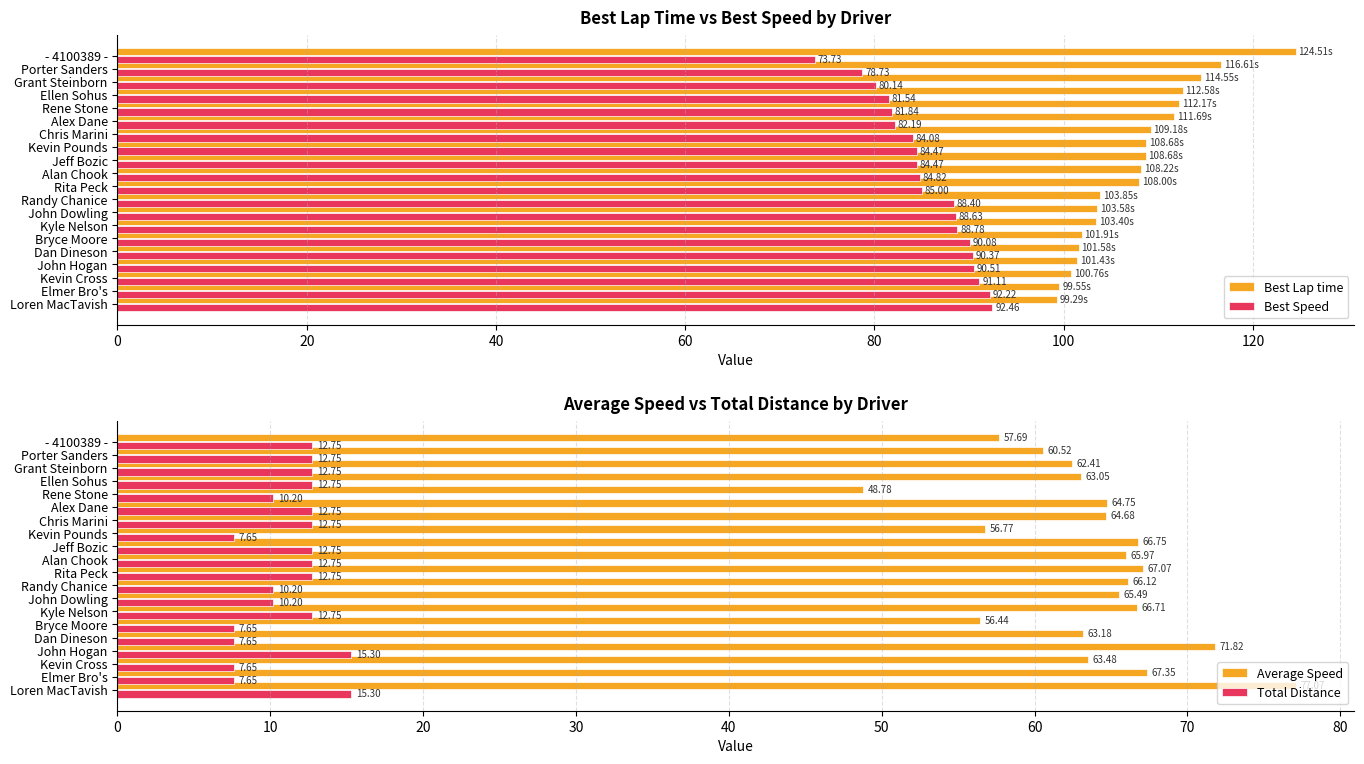

What are all the series names shown in the legend?

Best Lap time, Best Speed, Average Speed, Total Distance